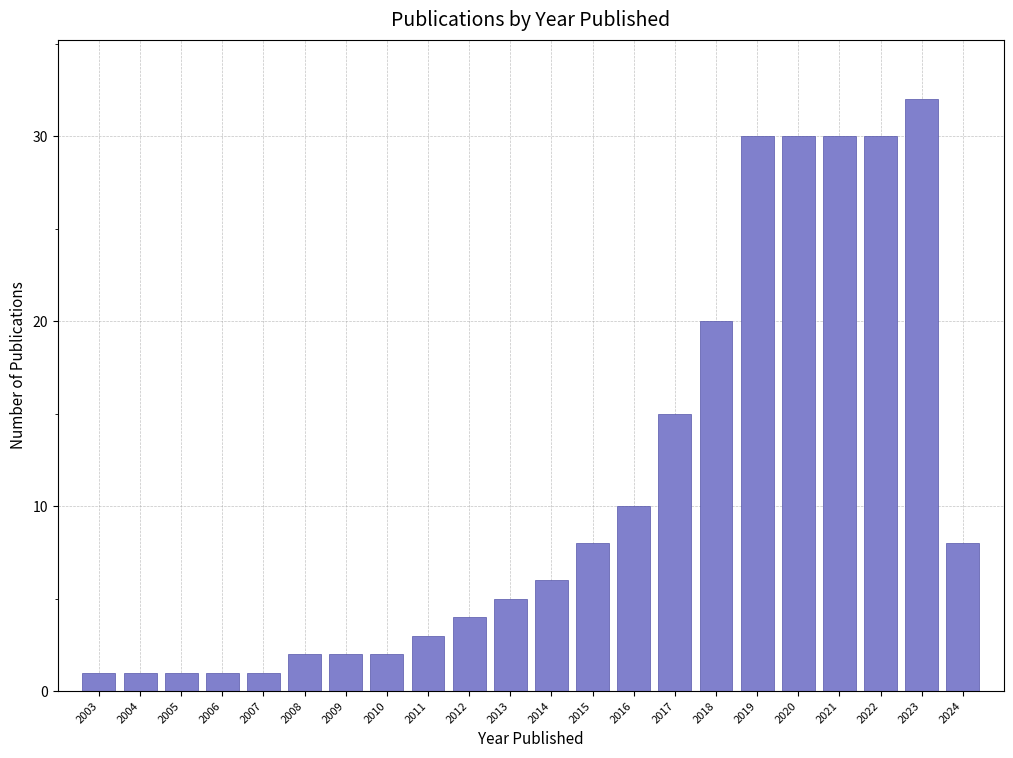

Reading left to right, extract all data points from this chart.

2003=1	2004=1	2005=1	2006=1	2007=1	2008=2	2009=2	2010=2	2011=3	2012=4	2013=5	2014=6	2015=8	2016=10	2017=15	2018=20	2019=30	2020=30	2021=30	2022=30	2023=32	2024=8